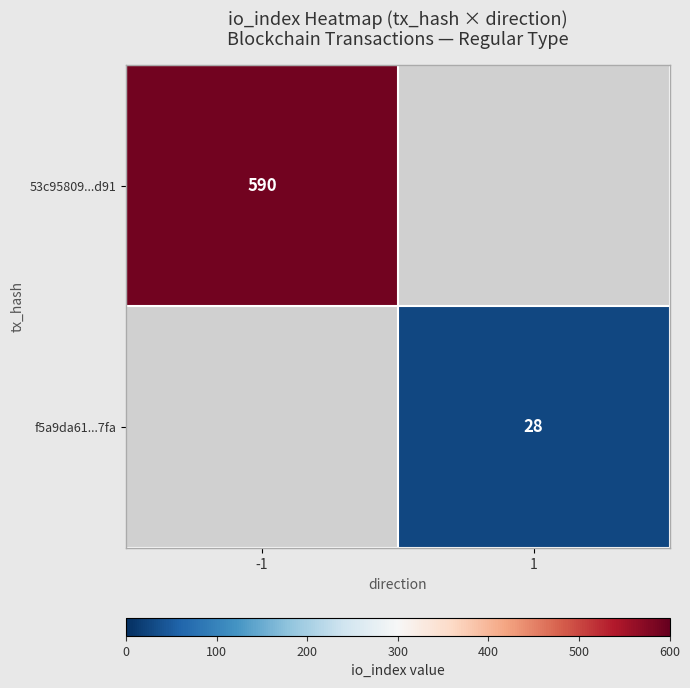

Is it true that f5a9da61...7fa equals 28 at 1?

True